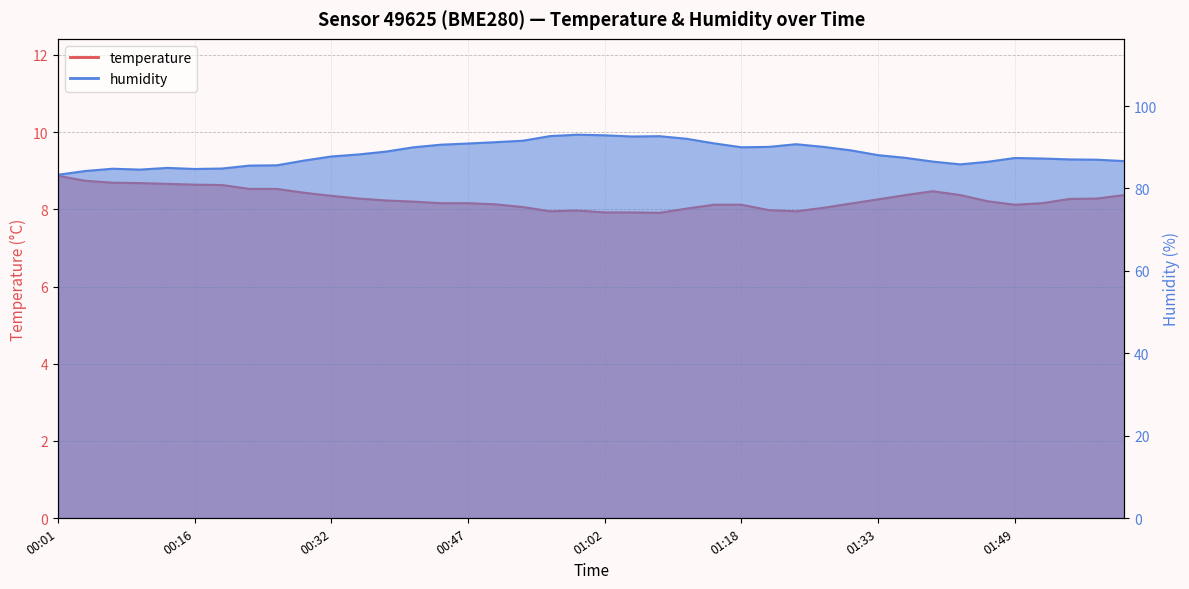

Which label corresponds to the smallest value in the chart?

01:08